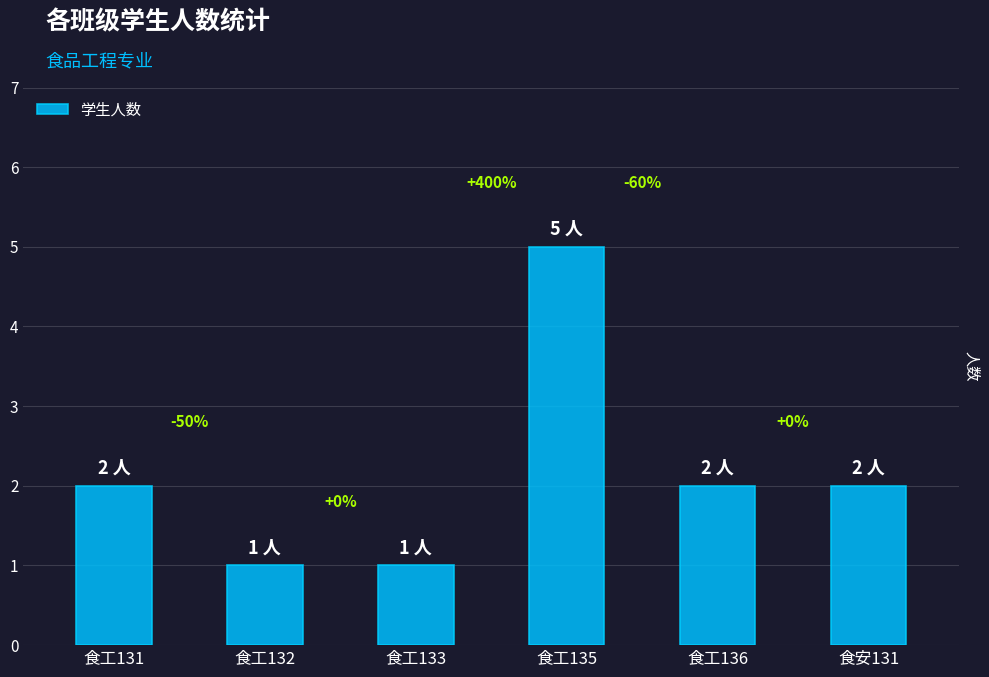

Are the bars horizontal?

No